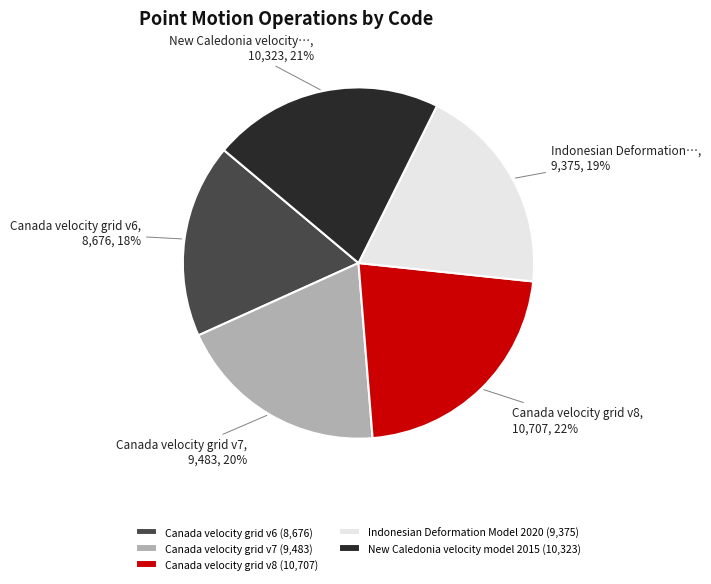

Approximately how many times larger is the value at Canada velocity grid v6 (8,676) compared to Indonesian Deformation Model 2020 (9,375)?

0.9